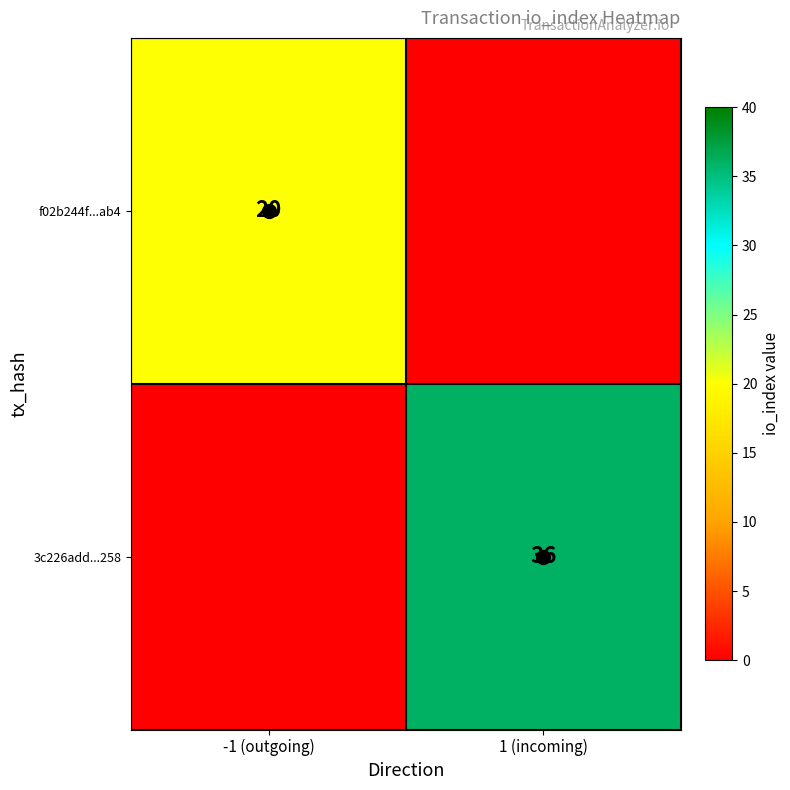

What is the total value across all series at -1 (outgoing)?

20